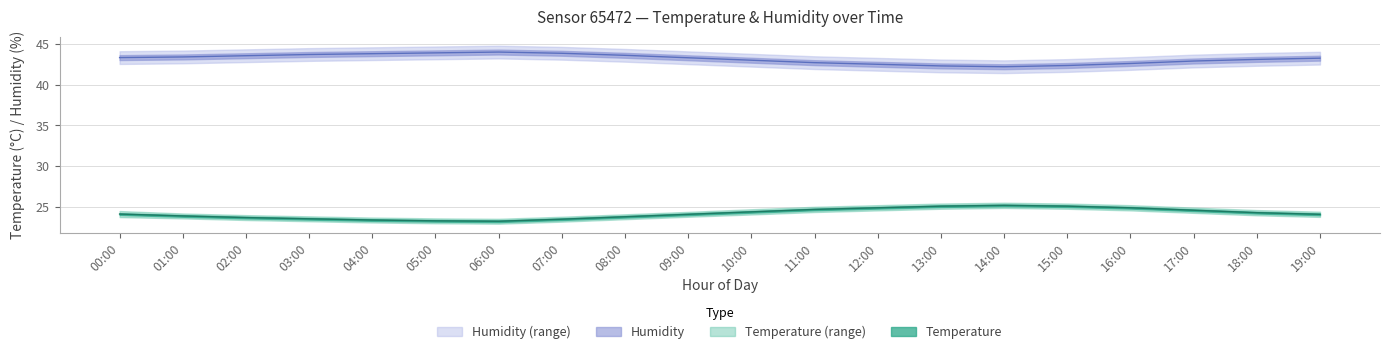

What is the difference between the second highest and second lowest values in the temperature series?

1.8